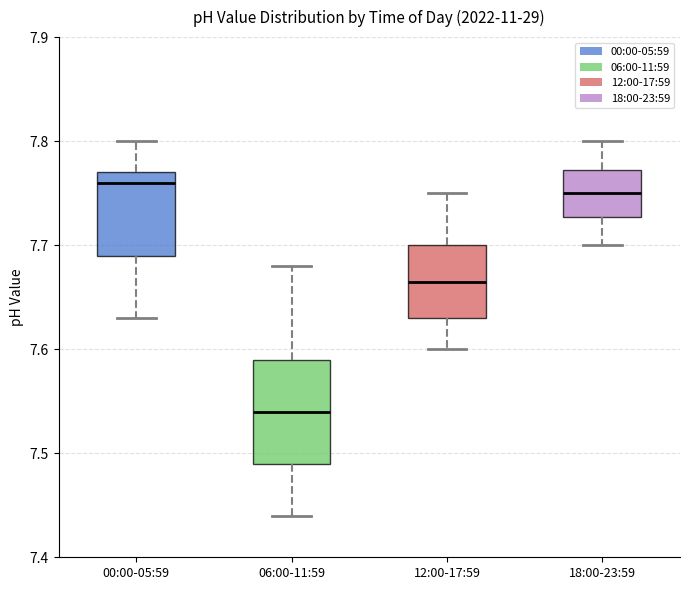

Where is the upper edge of the box for 12:00-17:59 on the y-axis? The values are not printed on the chart, so give them approximately, as read against the axis.

7.70